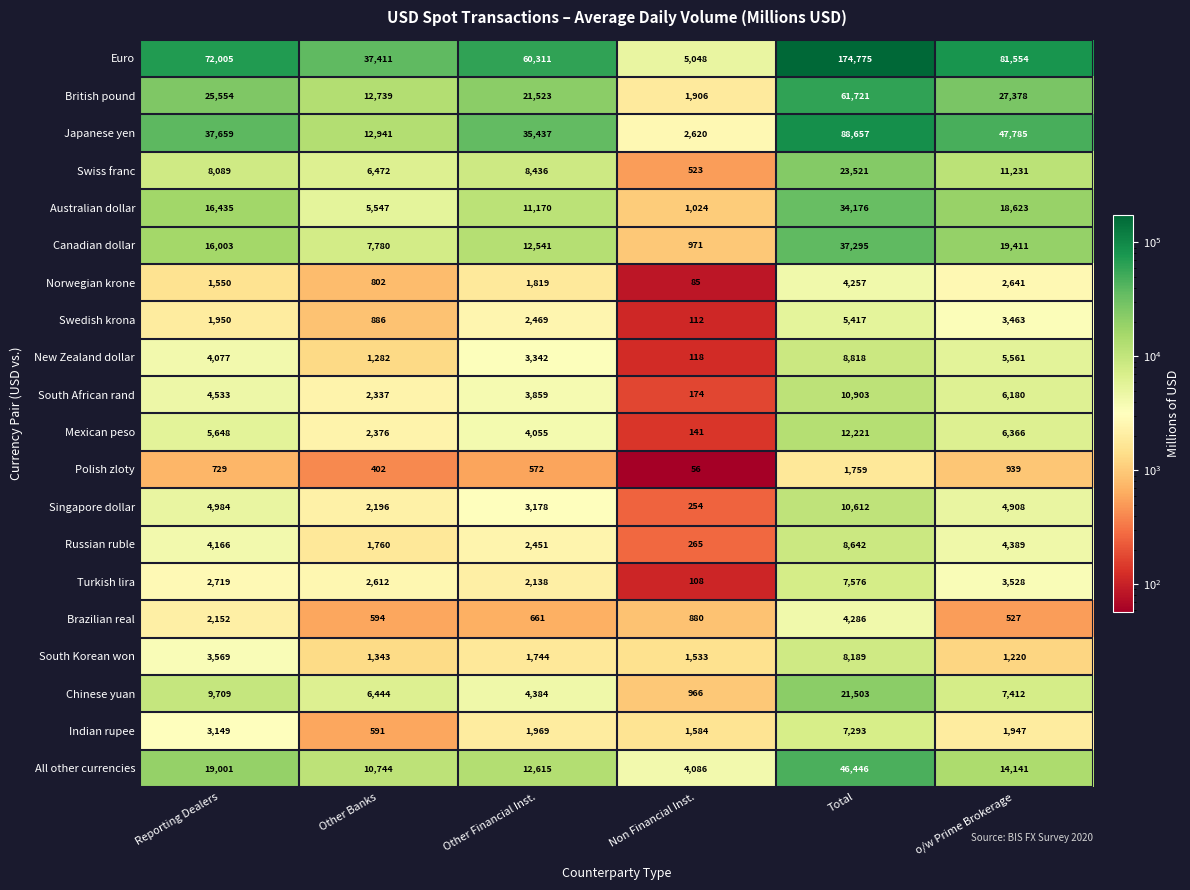

What is the difference between the maximum and minimum values in the South Korean won series?

6969